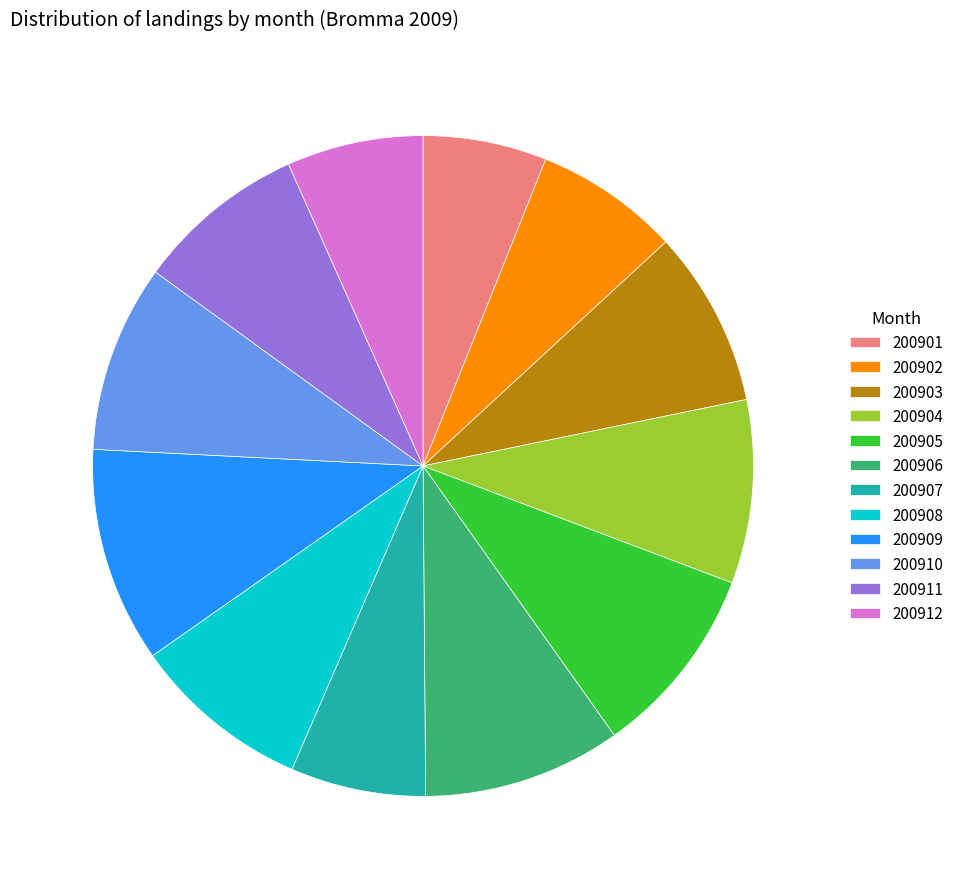

Combined, do 200903 and 200907 account for over 50%?

No